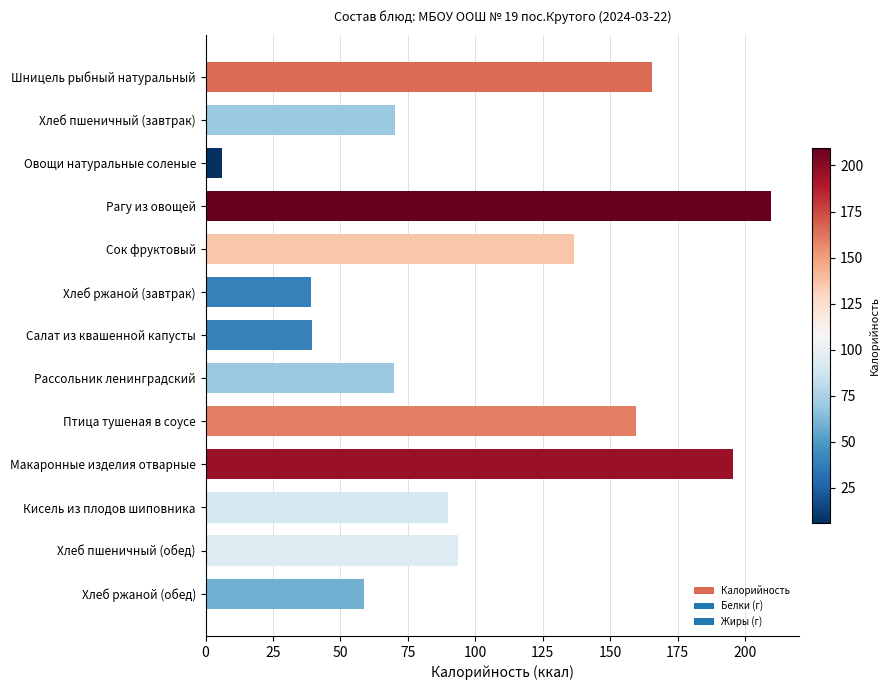

What is the label of the 7th bar from the top?

Салат из квашенной капусты